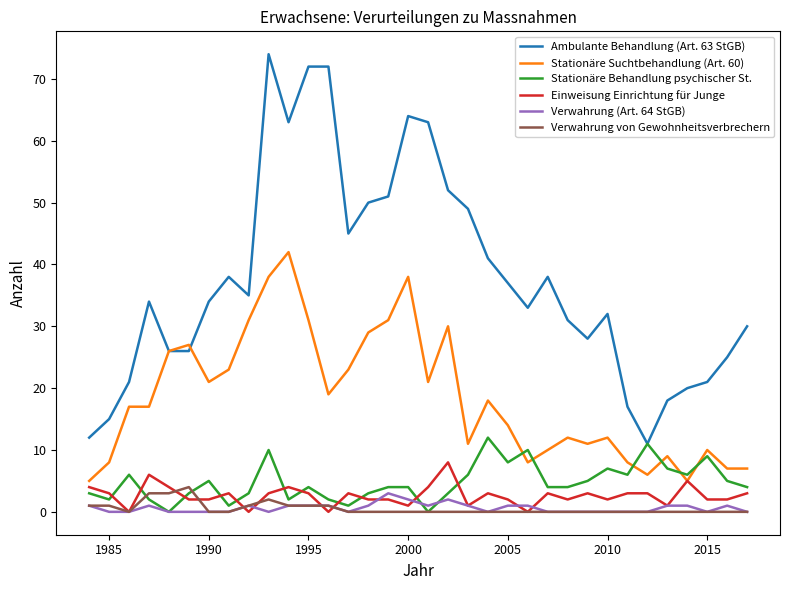

Rank the series by their maximum value, from lowest to highest.

Verwahrung (Art. 64 StGB), Verwahrung von Gewohnheitsverbrechern, Einweisung Einrichtung für Junge, Stationäre Behandlung psychischer St., Stationäre Suchtbehandlung (Art. 60), Ambulante Behandlung (Art. 63 StGB)